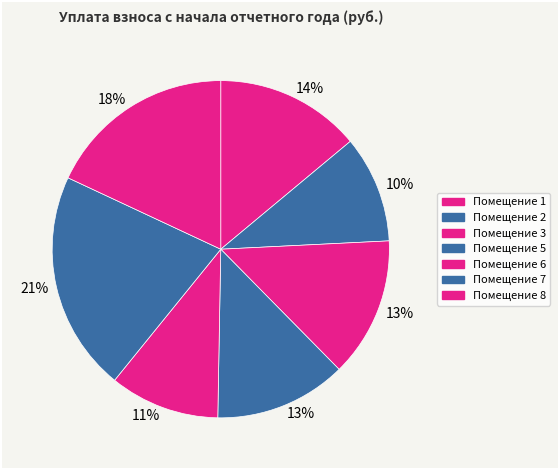

How many slices are in this pie chart?

7